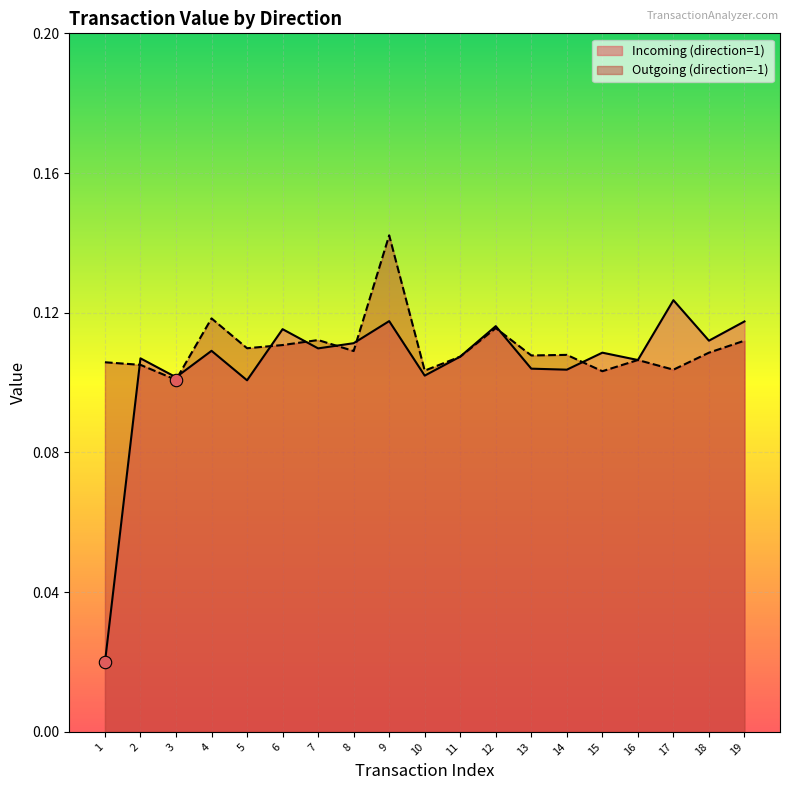

At how many categories does at least one series exceed 0?

19